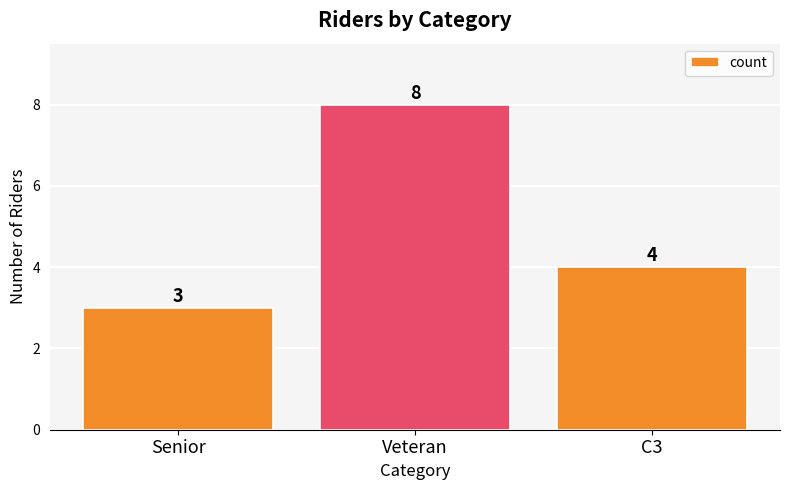

Rank the categories by value from lowest to highest.

Senior, C3, Veteran